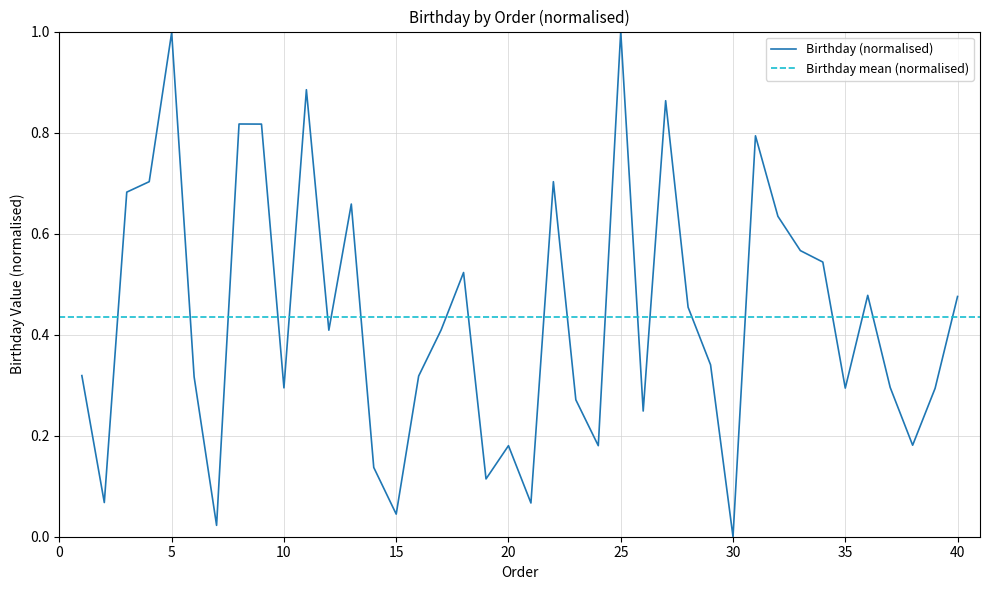

Reading right to left, list all the values displayed in this chart.

40=0.5	39=0.3	38=0.2	37=0.3	36=0.5	35=0.3	34=0.5	33=0.6	32=0.6	31=0.8	30=0.0	29=0.3	28=0.5	27=0.9	26=0.2	25=1.0	24=0.2	23=0.3	22=0.7	21=0.1	20=0.2	19=0.1	18=0.5	17=0.4	16=0.3	15=0.0	14=0.1	13=0.7	12=0.4	11=0.9	10=0.3	9=0.8	8=0.8	7=0.0	6=0.3	5=1.0	4=0.7	3=0.7	2=0.1	1=0.3